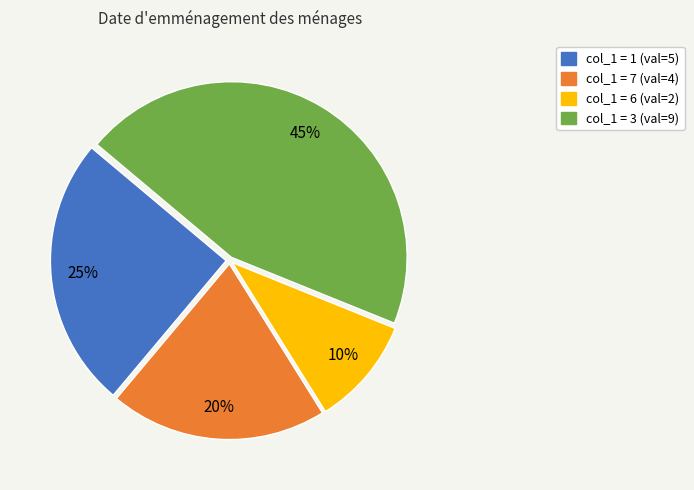

To the nearest percent, what is the difference between the largest and smallest slice percentages?

35%